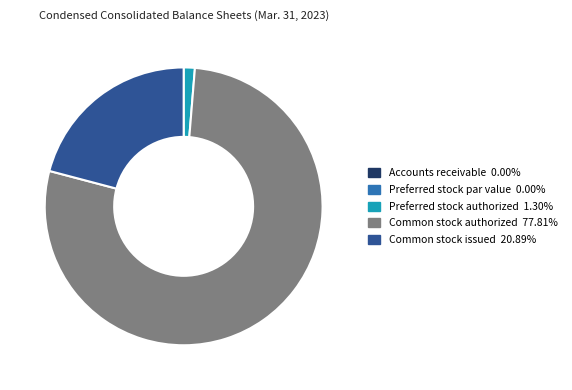

Is the sum of Common stock authorized and Common stock issued greater than half?

Yes